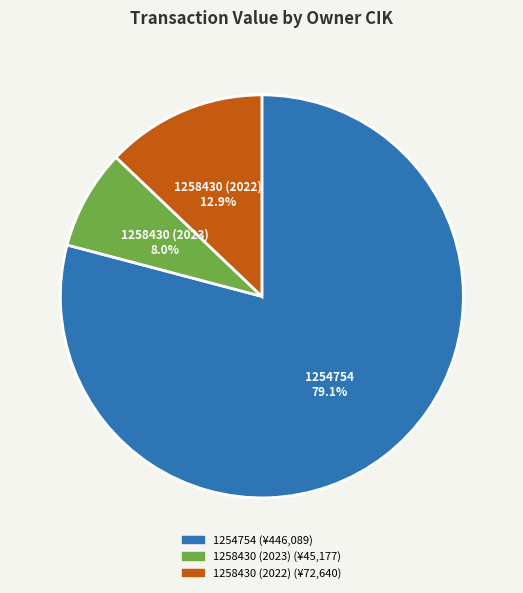

How many segments does this pie chart have?

3